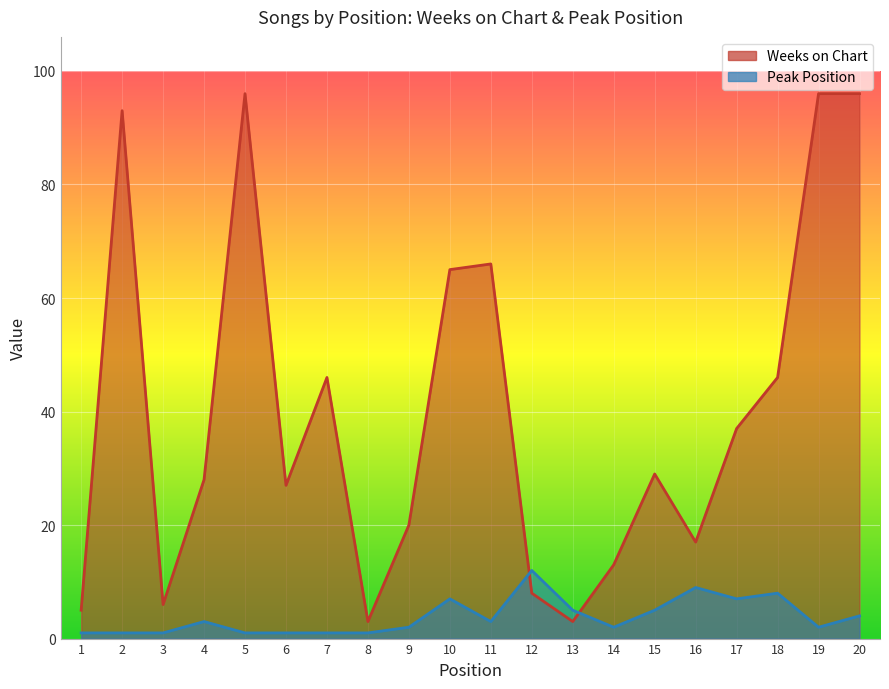

What is the difference between the maximum and second lowest values in the Peak Position series?

11